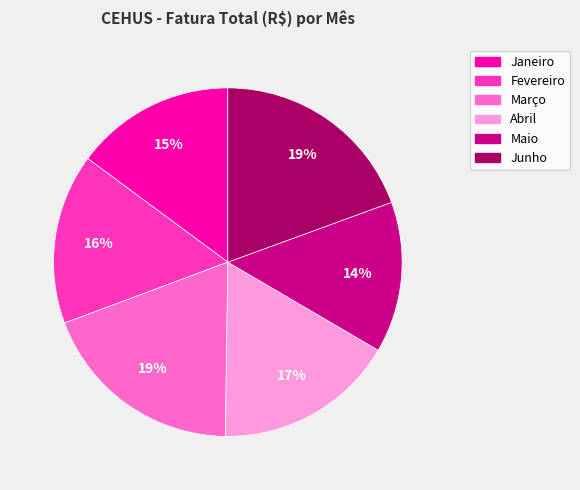

True or false: Fevereiro accounts for 16% of the total.

True